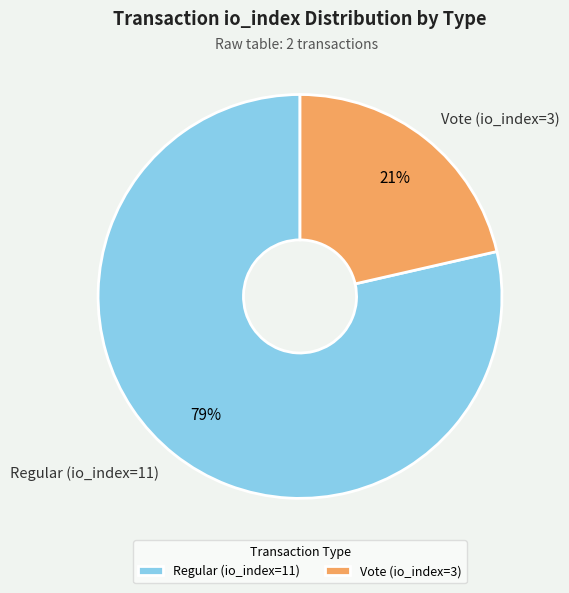

Which category has the biggest portion of the pie?

Regular (io_index=11)